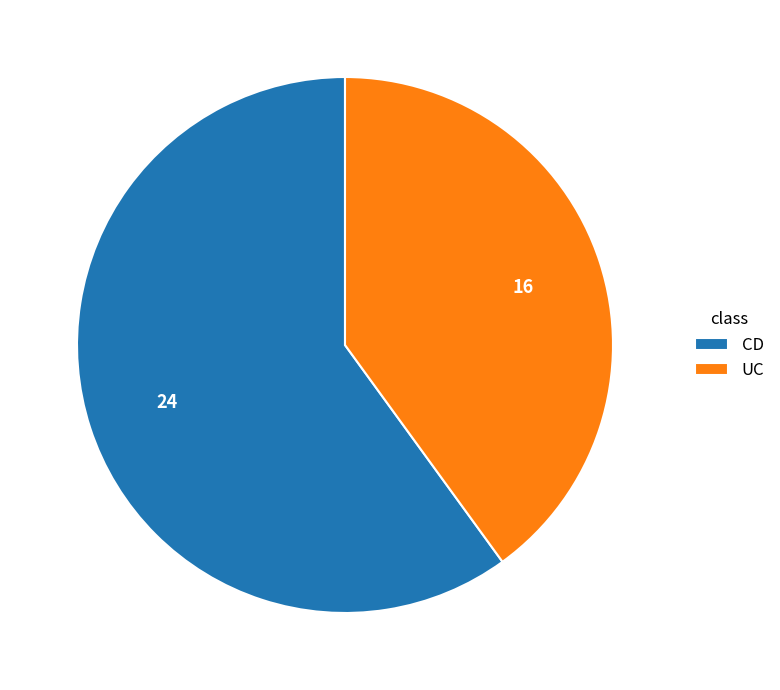

Which slice is the largest?

CD